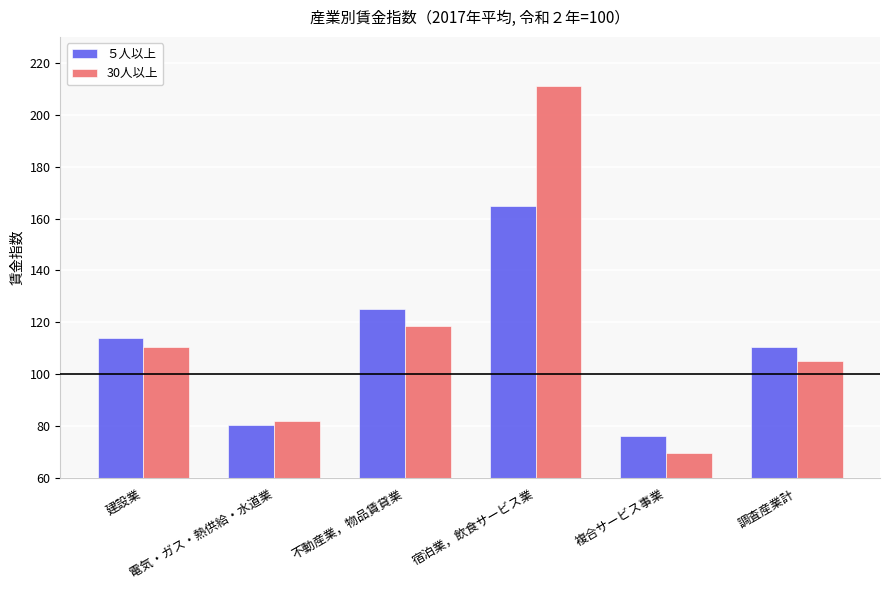

What is the average value of the ５人以上 series?

111.9